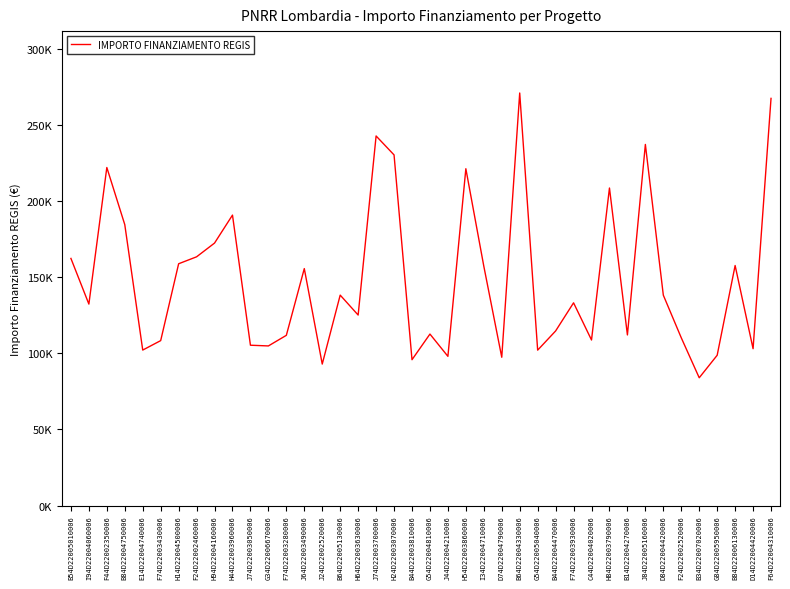

Does the chart display data point markers on the line(s)?

No